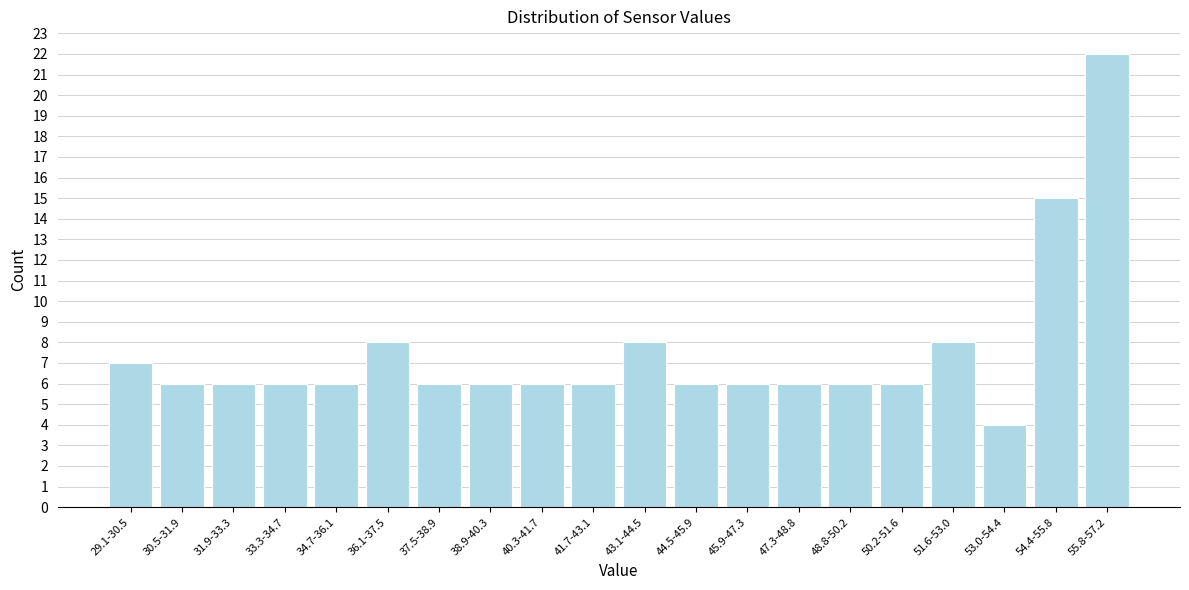

Reading right to left, transcribe all the data shown in this chart.

22	15	4	8	6	6	6	6	6	8	6	6	6	6	8	6	6	6	6	7